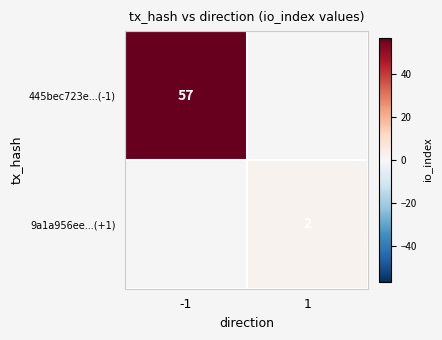

Is the value of 445bec723e...(-1) at -1 greater than the value of 9a1a956ee...(+1) at 1?

Yes